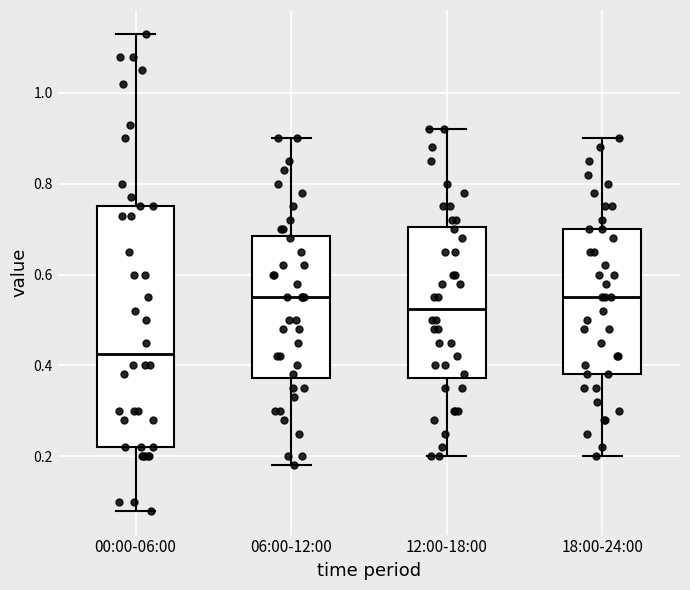

Which box has the lowest median line?

00:00-06:00